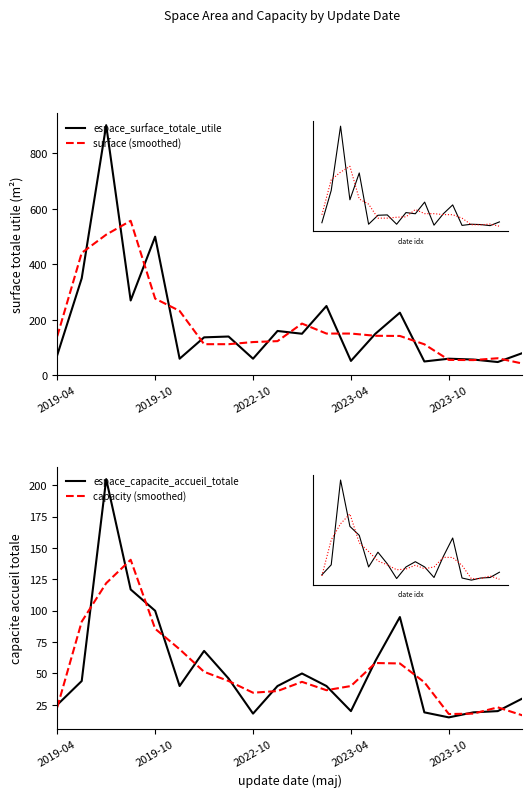

Between 2023-04 and 12, which series saw the biggest shift?

surface (smoothed)